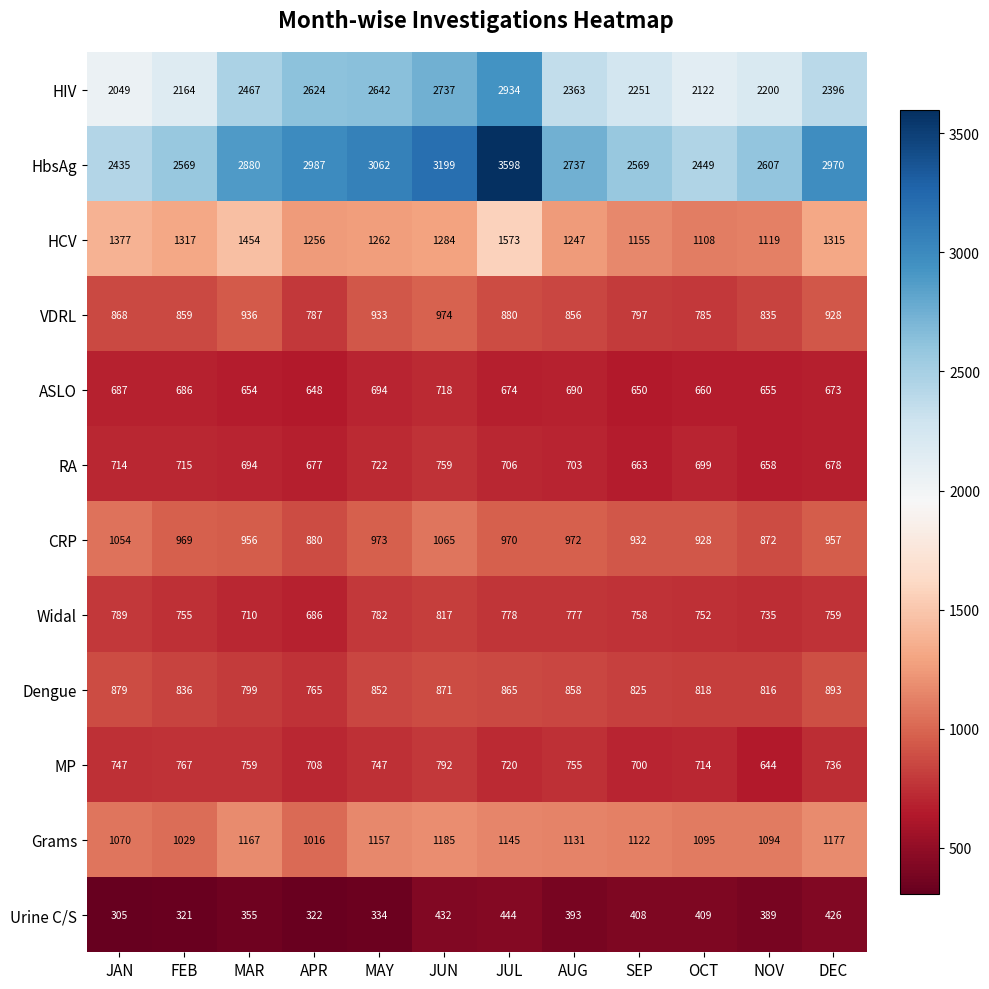

Read the MP value at OCT, to the nearest 10.

710